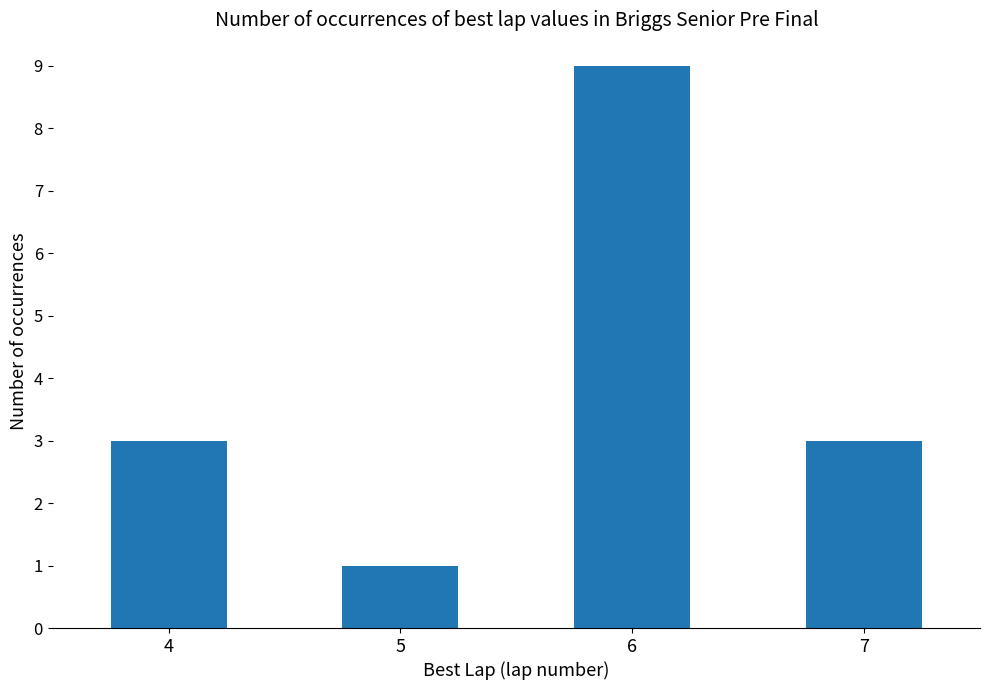

What is the approximate value at 7?

3